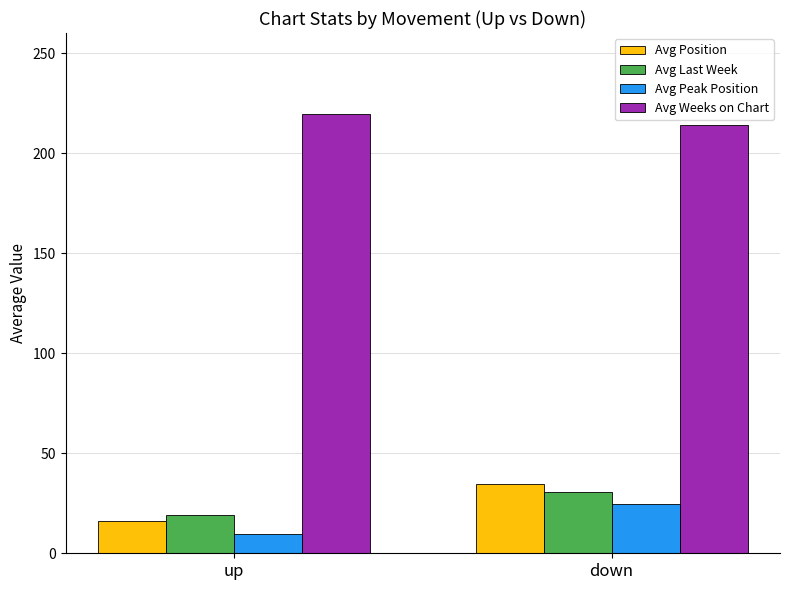

What is the label of the 2nd bar from the right?

up